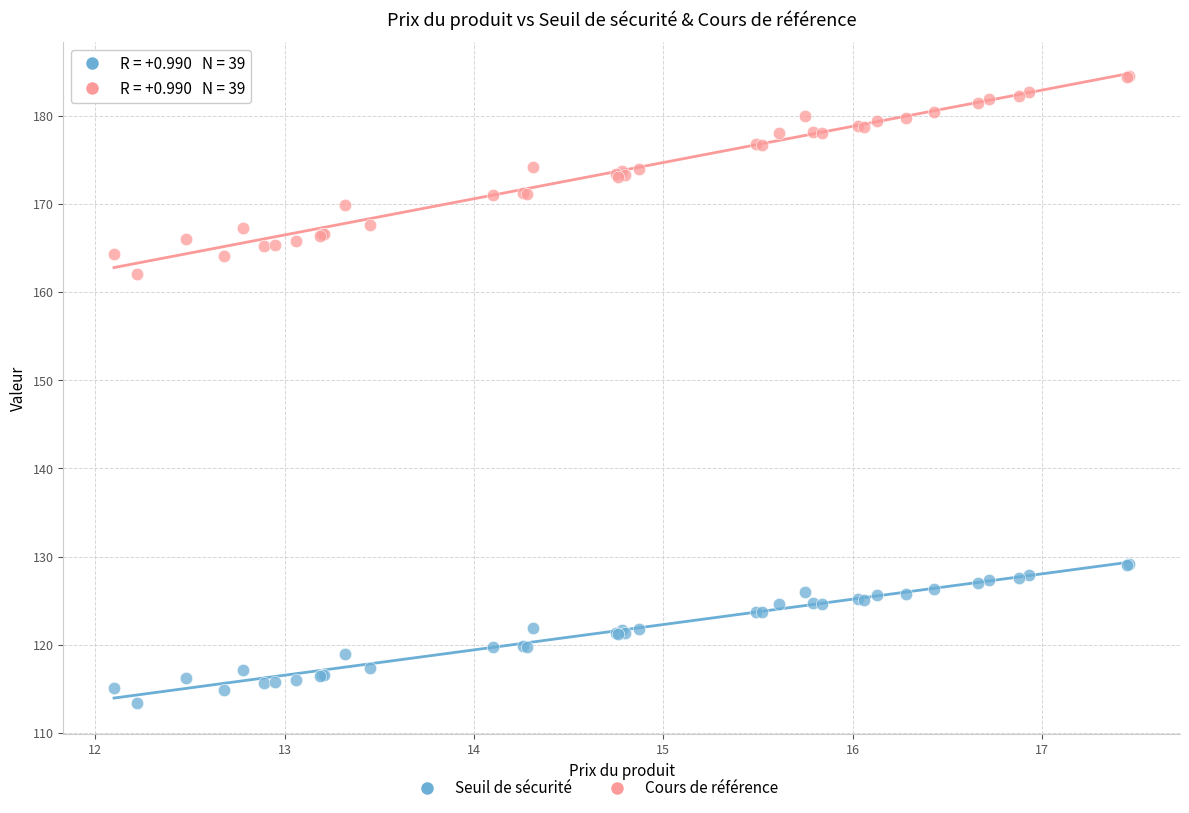

Across all series, what Y value is closest to 148?

162.0